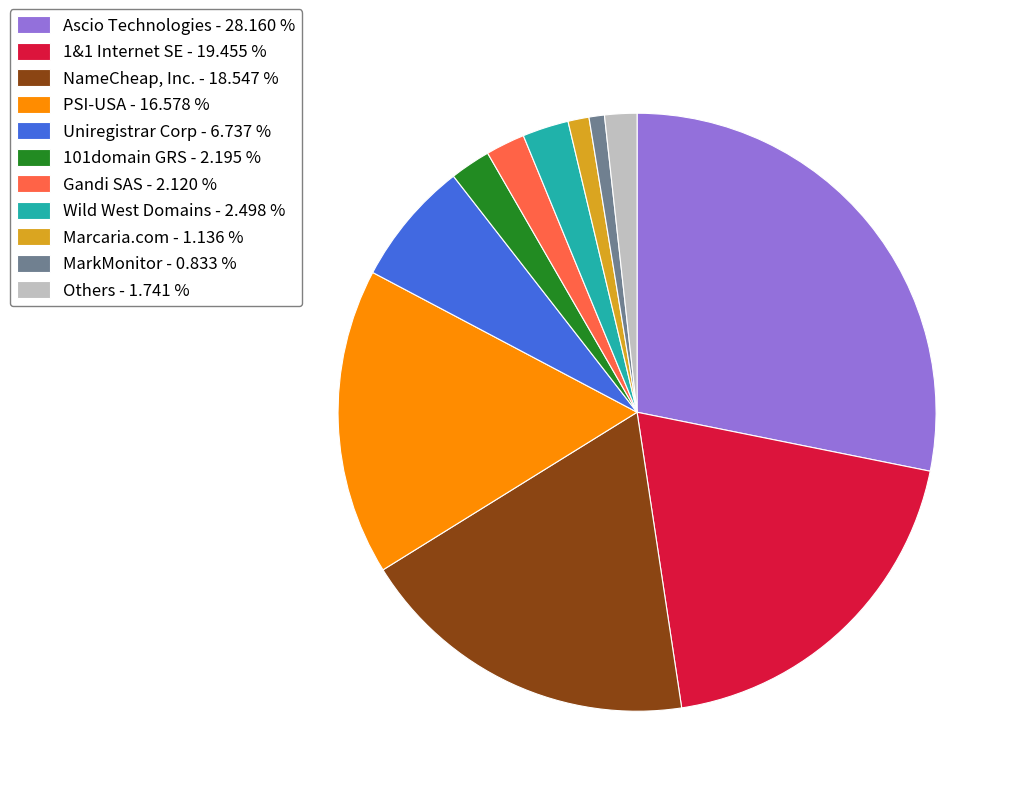

Between NameCheap, Inc. - 18.547 % and PSI-USA - 16.578 %, which is larger?

NameCheap, Inc. - 18.547 %